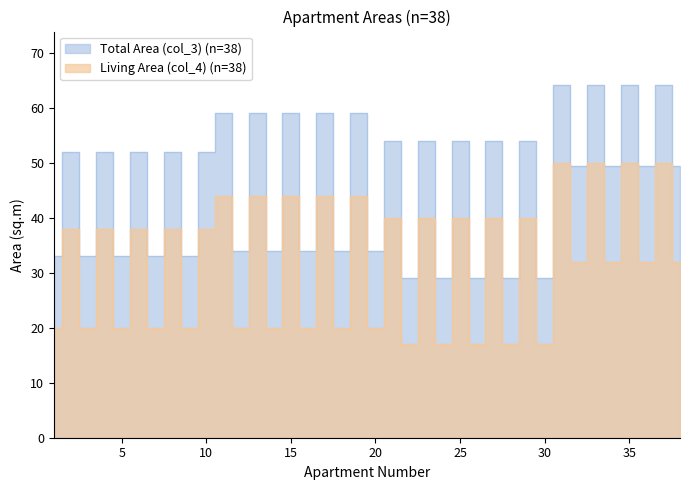

Rank the series at 2 from highest to lowest value.

Total Area (col_3), Living Area (col_4)